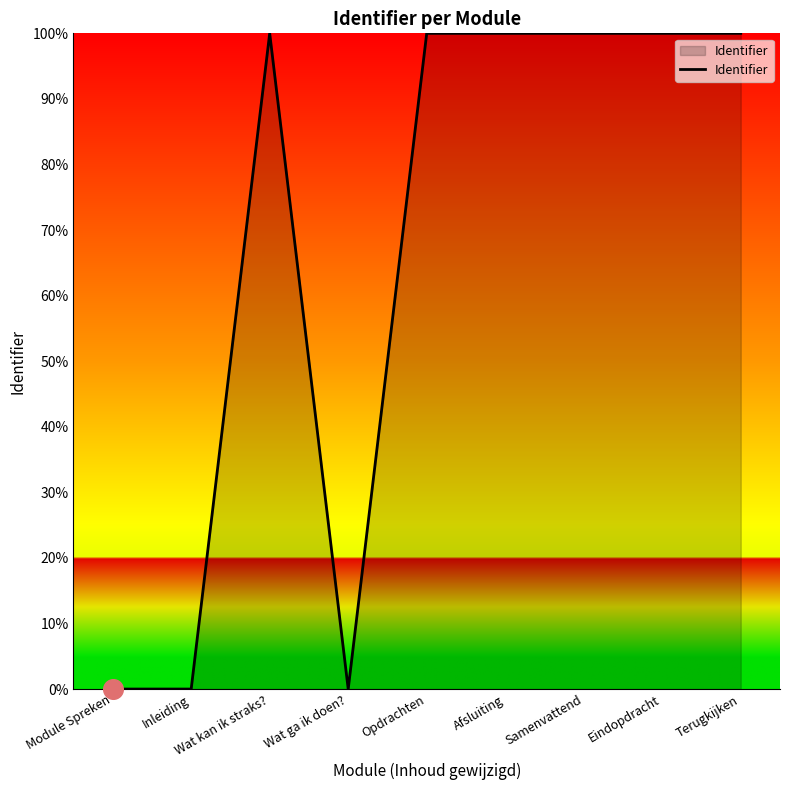

What is the ratio of the value at Samenvattend to the value at Opdrachten?

1.0